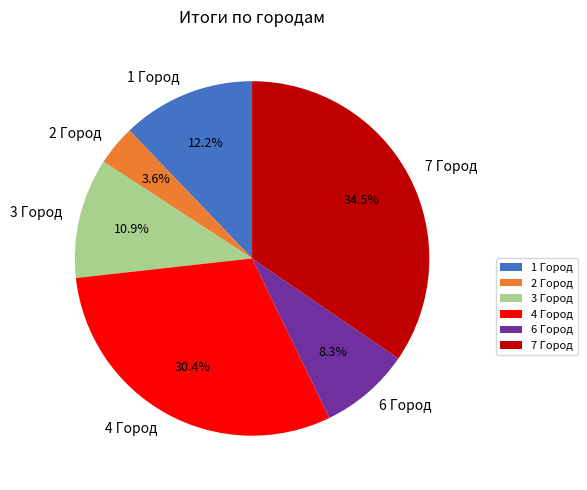

What percentage is NOT represented by 7 Город?

65.5%